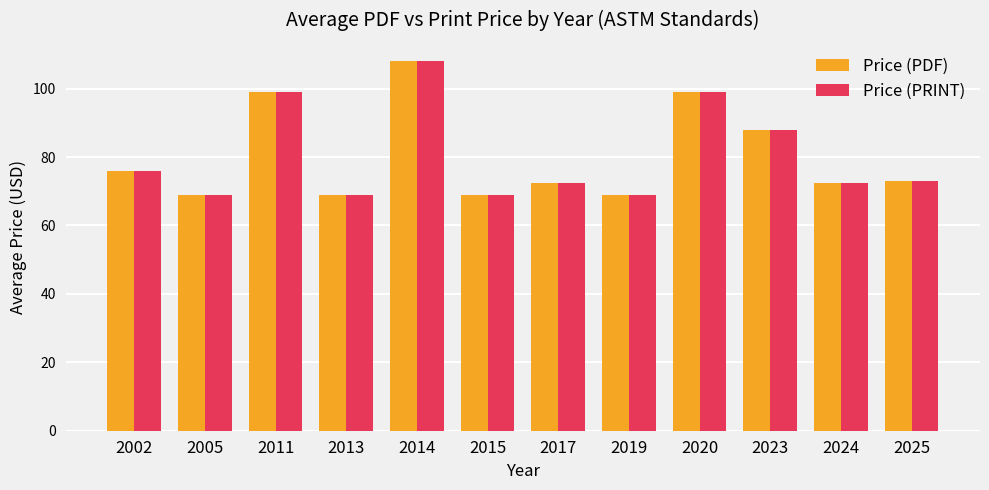

What is the maximum value shown in the chart?

108.0